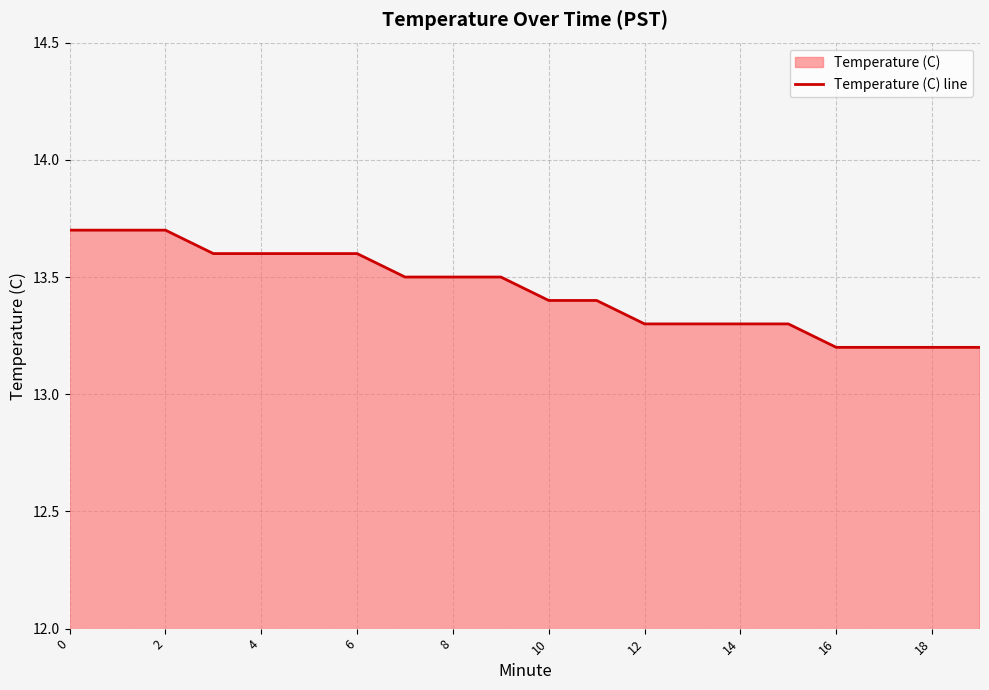

True or false: there are more than 0 points higher than both neighbors.

False